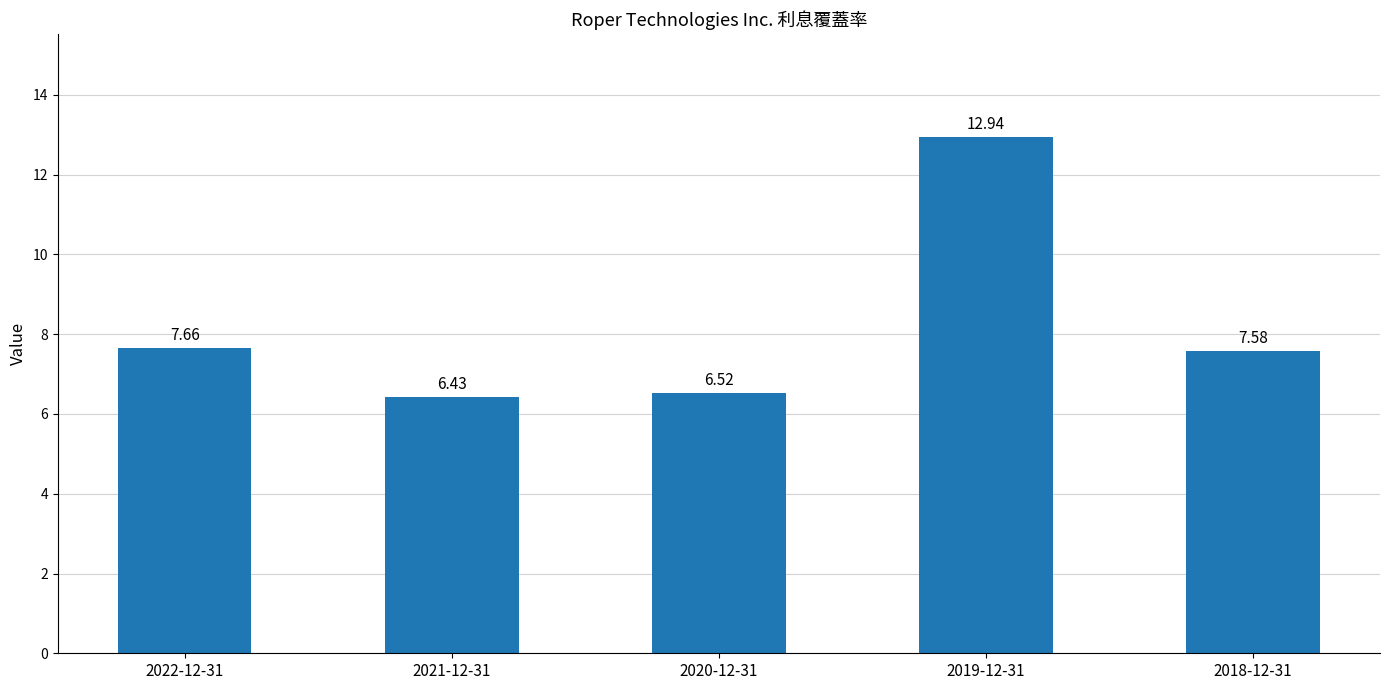

At which category does the chart reach its peak across all series?

2019-12-31